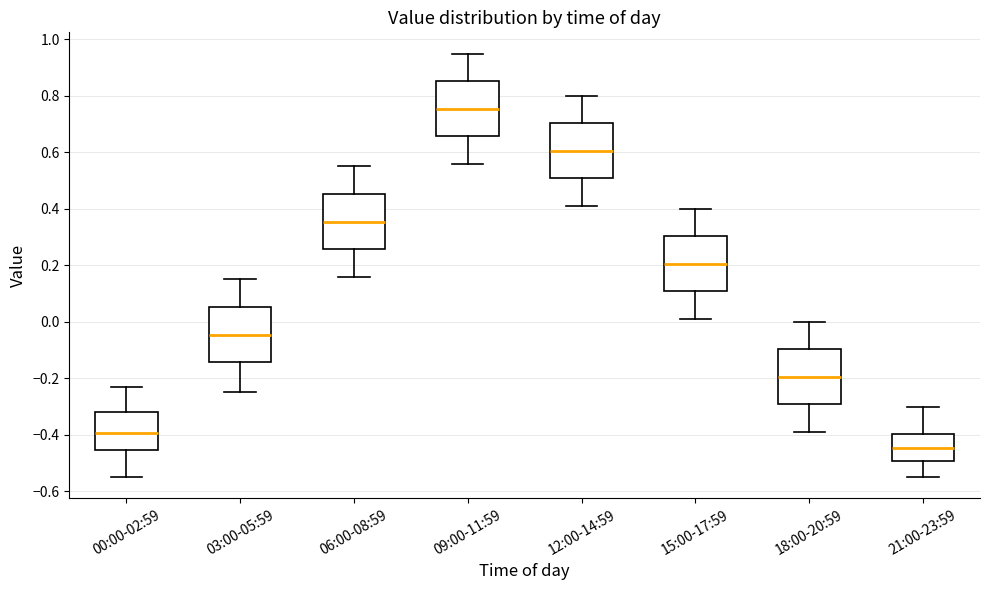

Reading left to right, transcribe this box plot: for each box, give where its median line is, the range the box spans, and where its two whiskers end, as read against the y-axis. The values are not printed on the chart, so give them approximately, as read against the axis.

00:00-02:59: median -0.40, box -0.46 to -0.32, whiskers -0.54 to -0.22
03:00-05:59: median -0.04, box -0.14 to 0.06, whiskers -0.24 to 0.16
06:00-08:59: median 0.36, box 0.26 to 0.46, whiskers 0.16 to 0.56
09:00-11:59: median 0.76, box 0.66 to 0.86, whiskers 0.56 to 0.96
12:00-14:59: median 0.60, box 0.50 to 0.70, whiskers 0.42 to 0.80
15:00-17:59: median 0.20, box 0.10 to 0.30, whiskers 0.02 to 0.40
18:00-20:59: median -0.20, box -0.30 to -0.10, whiskers -0.38 to 0.00
21:00-23:59: median -0.44, box -0.50 to -0.40, whiskers -0.54 to -0.30